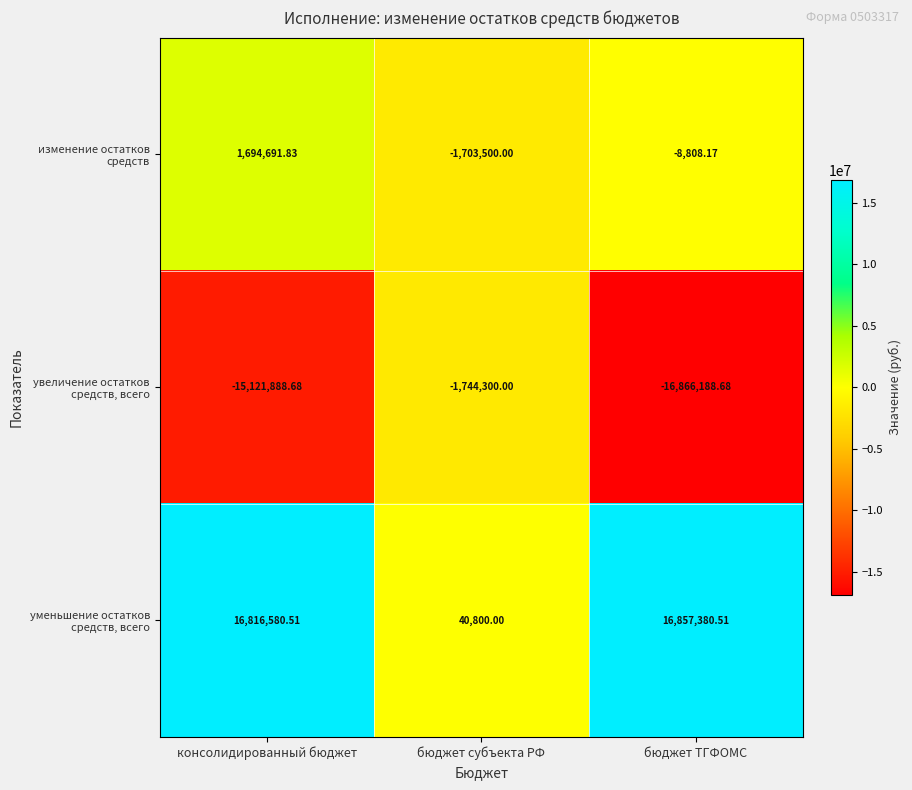

Which series has the largest range (max minus min)?

уменьшение остатков средств, всего